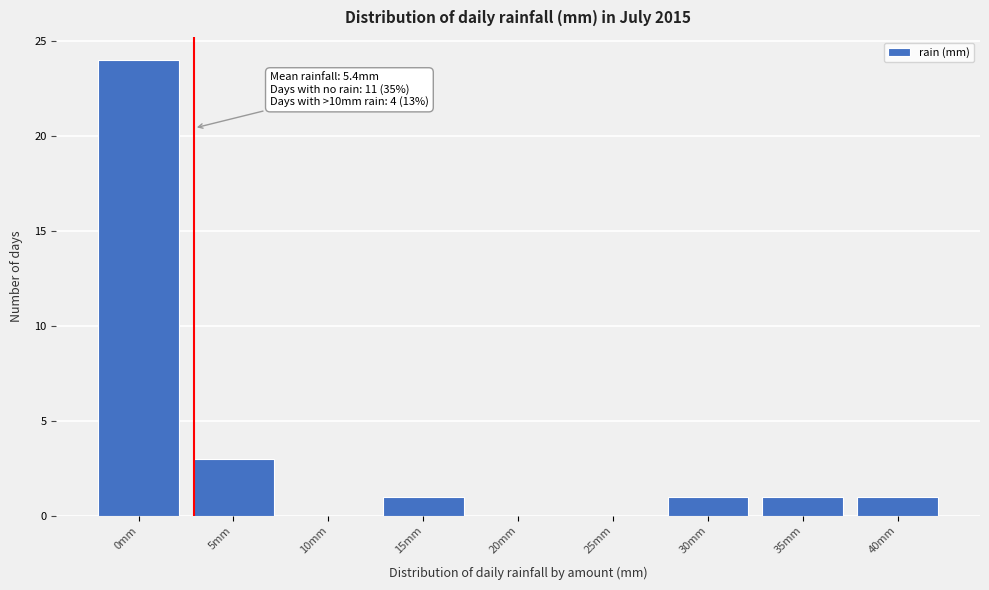

Reading right to left, transcribe all the data shown in this chart.

40mm=1	35mm=1	30mm=1	25mm=0	20mm=0	15mm=1	10mm=0	5mm=3	0mm=24